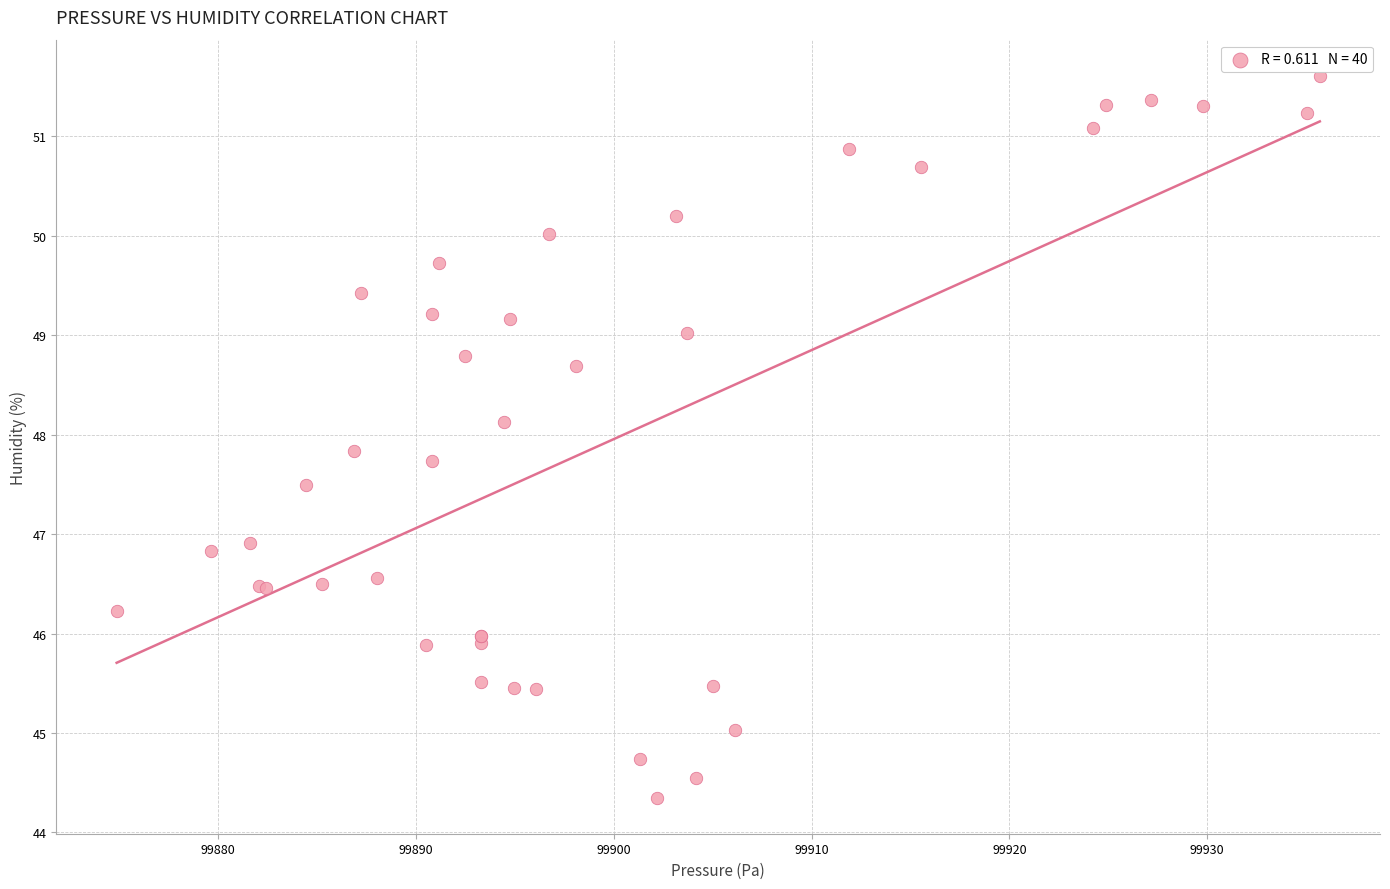

What Y value in the scatter plot is closest to 47?

46.9